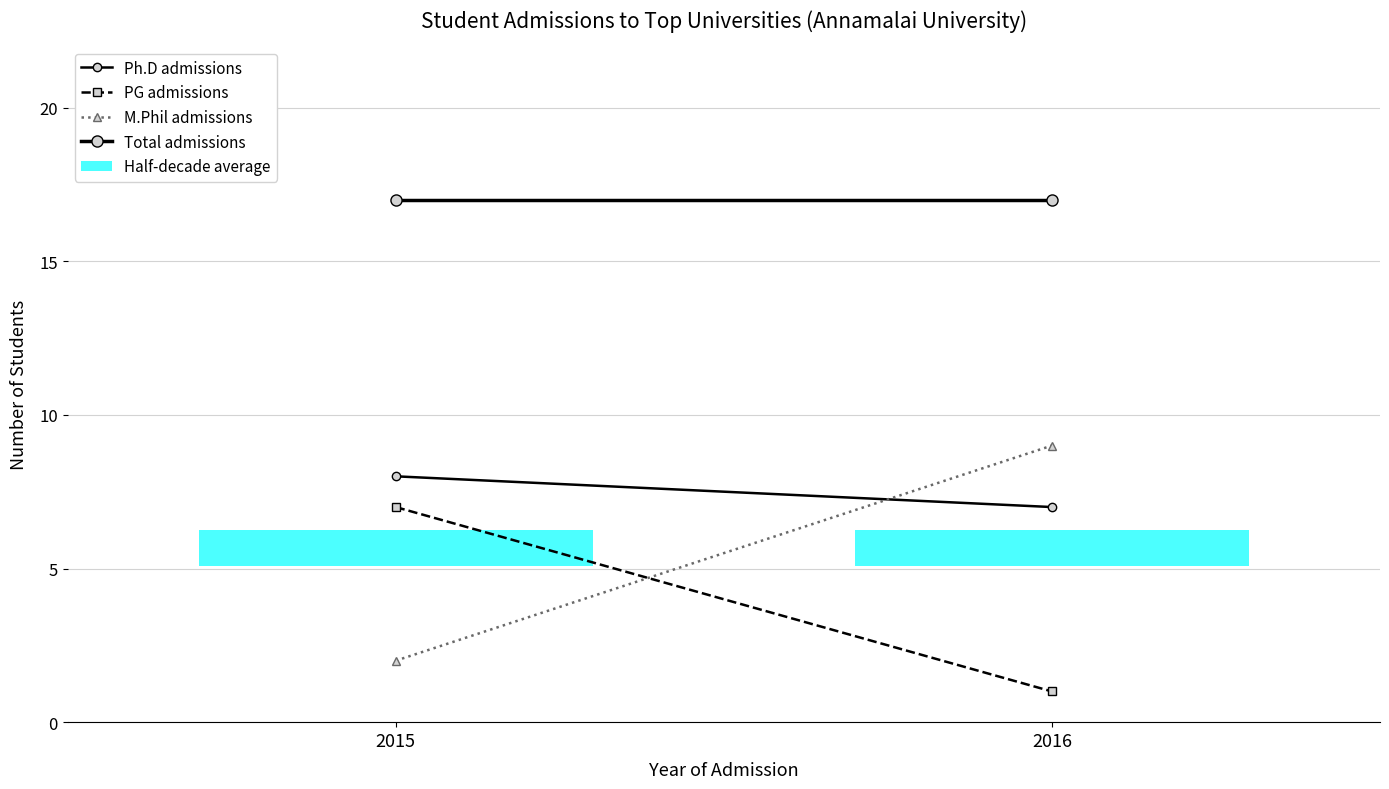

What is the sum of all M.Phil admissions values?

11